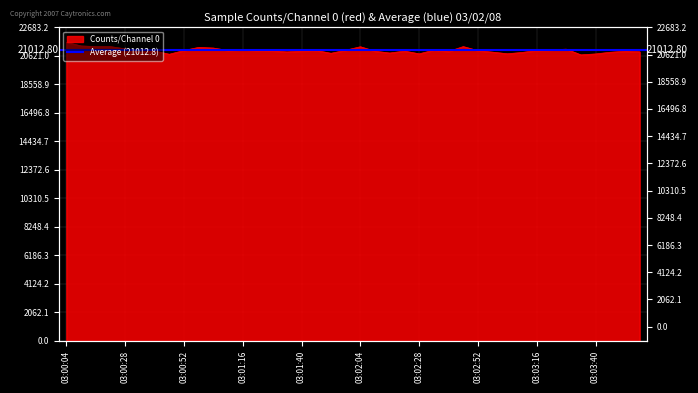

What is the change in value from 03:02:28 to 03:03:22?

+280